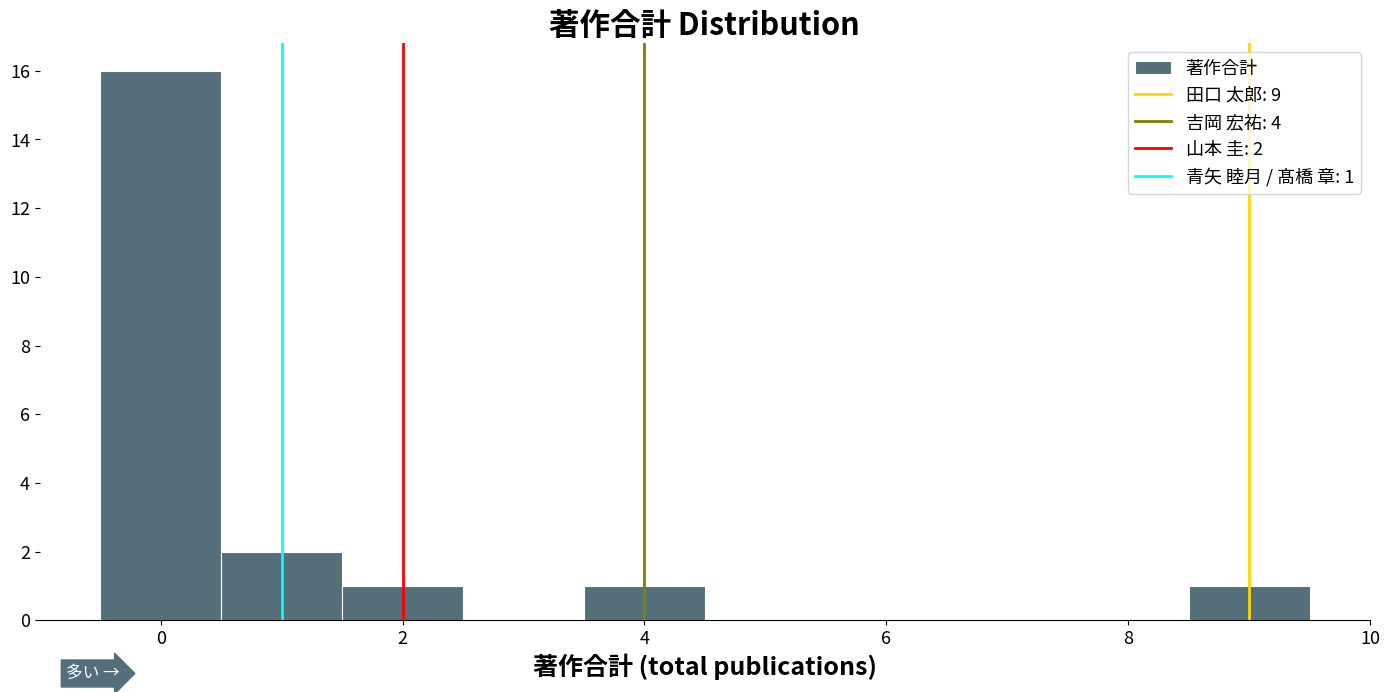

Which range on the x-axis has the tallest bar?

-0.5 to 0.5